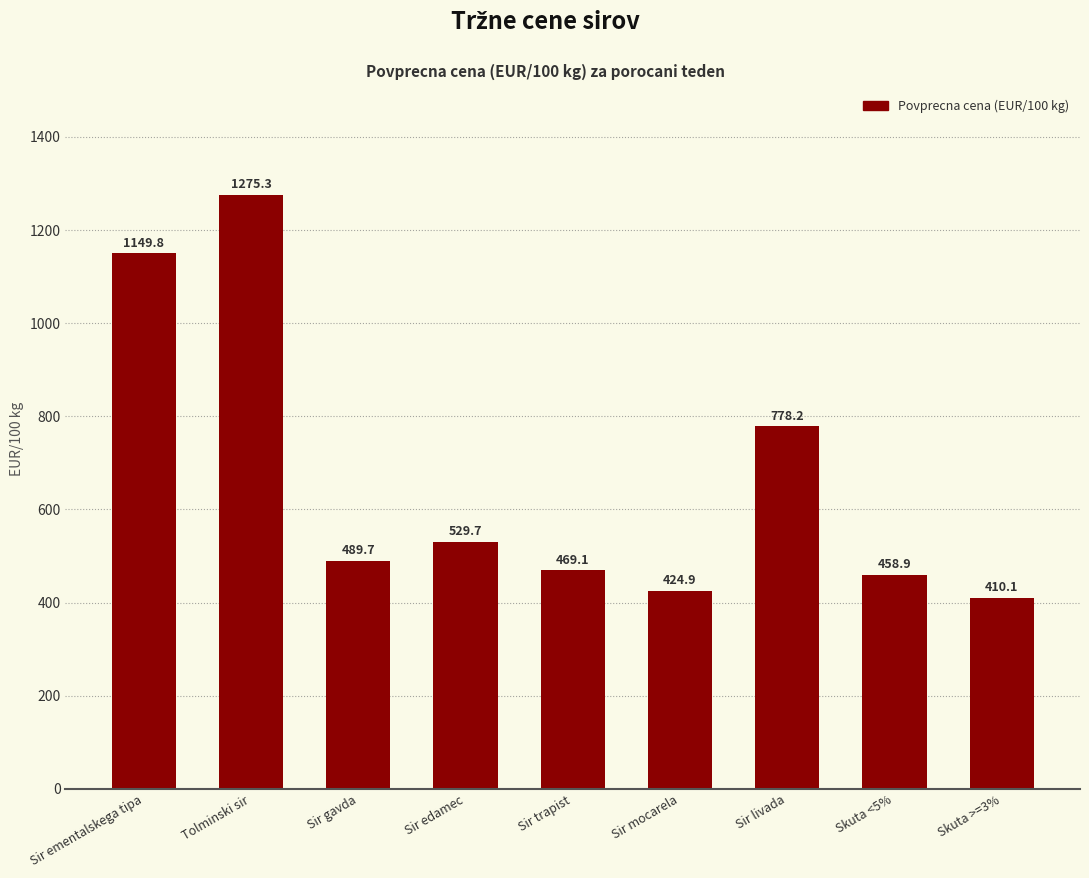

Where is the data nearest to the value 842?

Sir livada